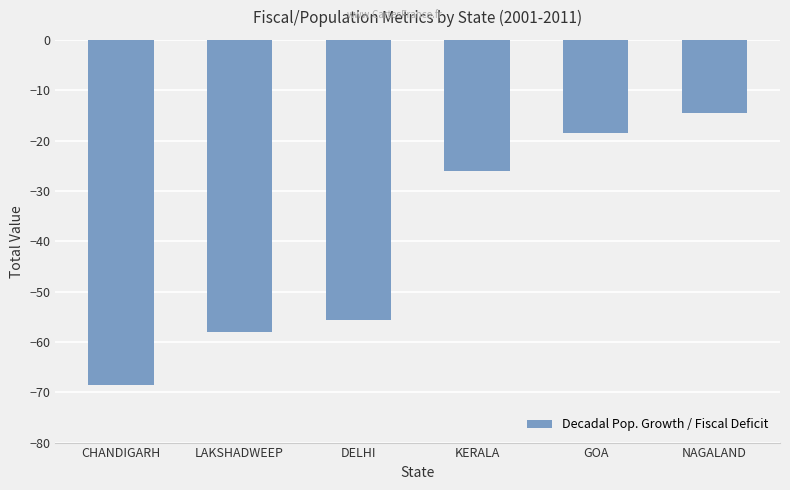

Count the number of categories in the chart.

6